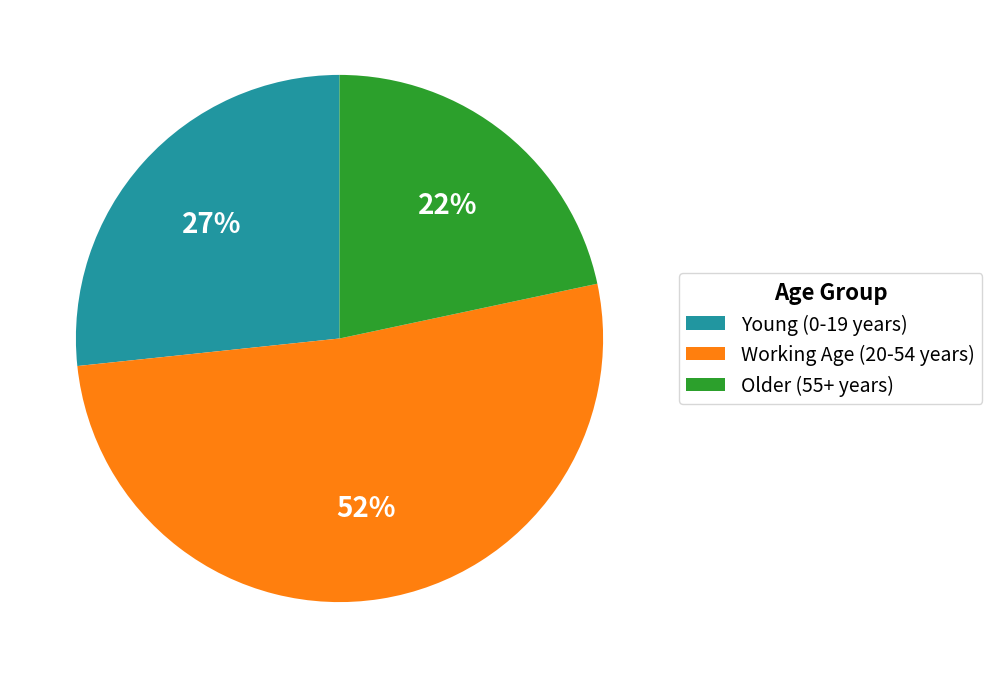

Which slice is the smallest?

Older (55+ years)